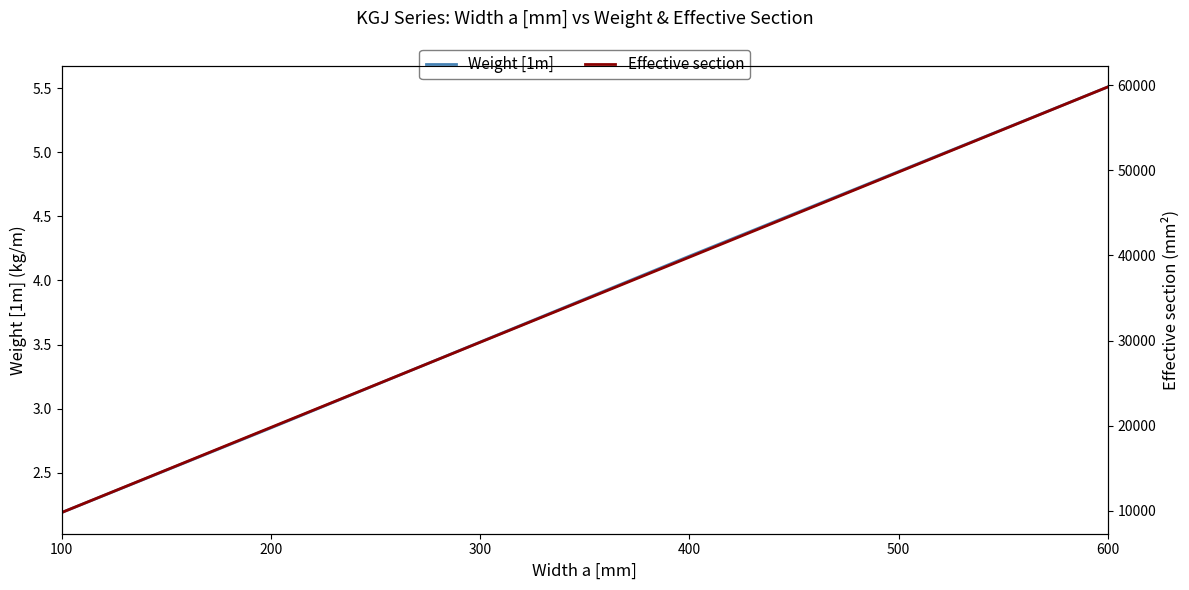

How many lines are shown in the chart?

2